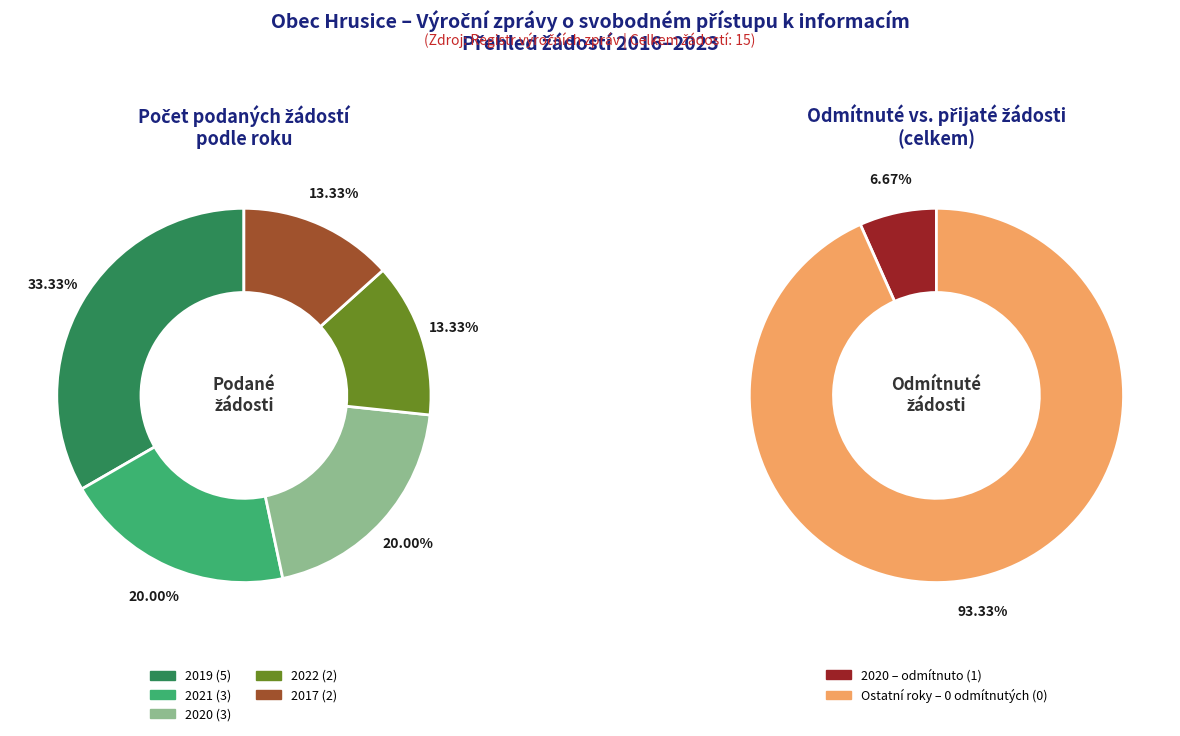

Which series has the largest range (max minus min)?

Počet podaných žádostí o informace